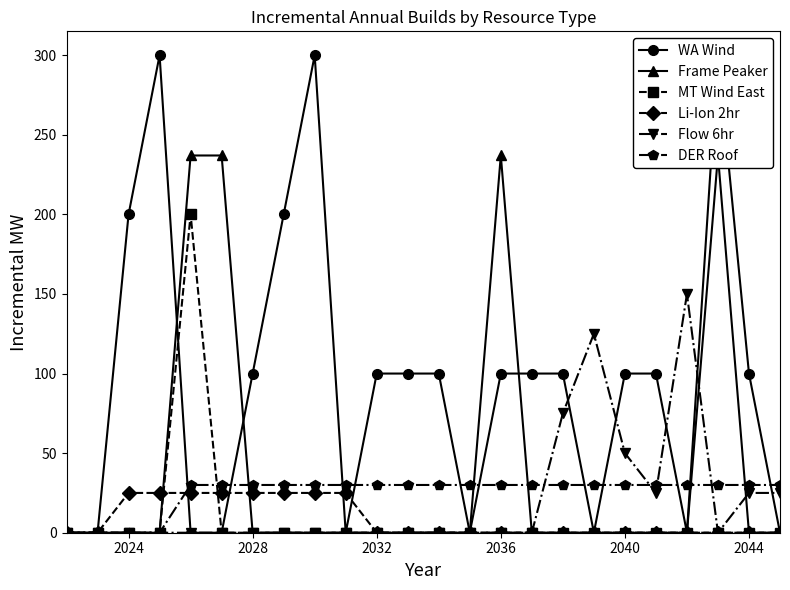

How many positive values does the Li-Ion 2hr series have?

8